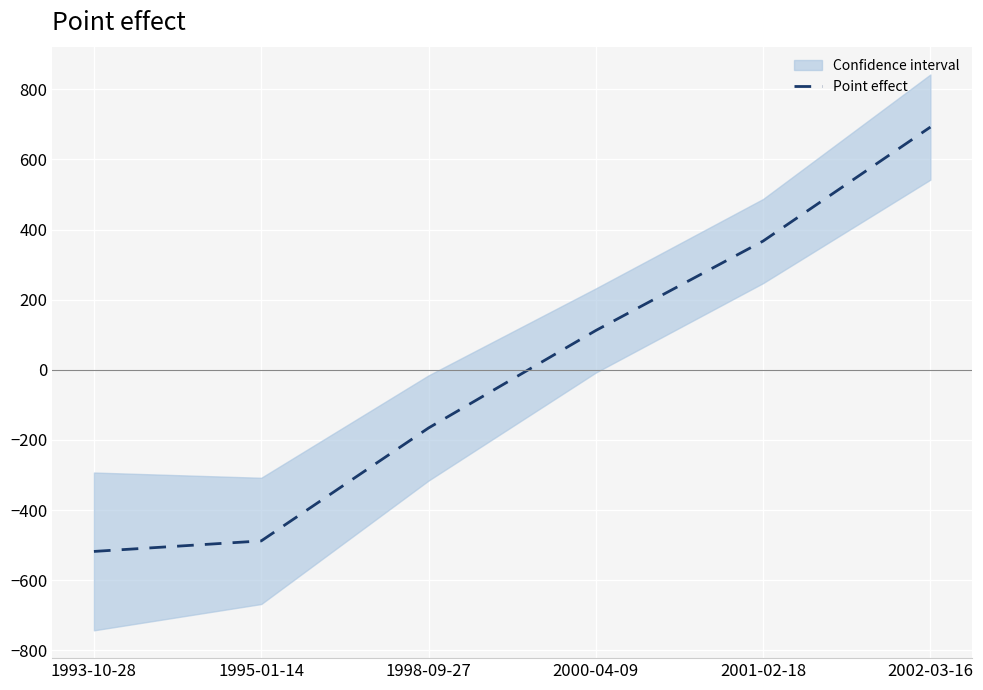

What is the change in value from 1993-10-28 to 2002-03-16?

+1210.0